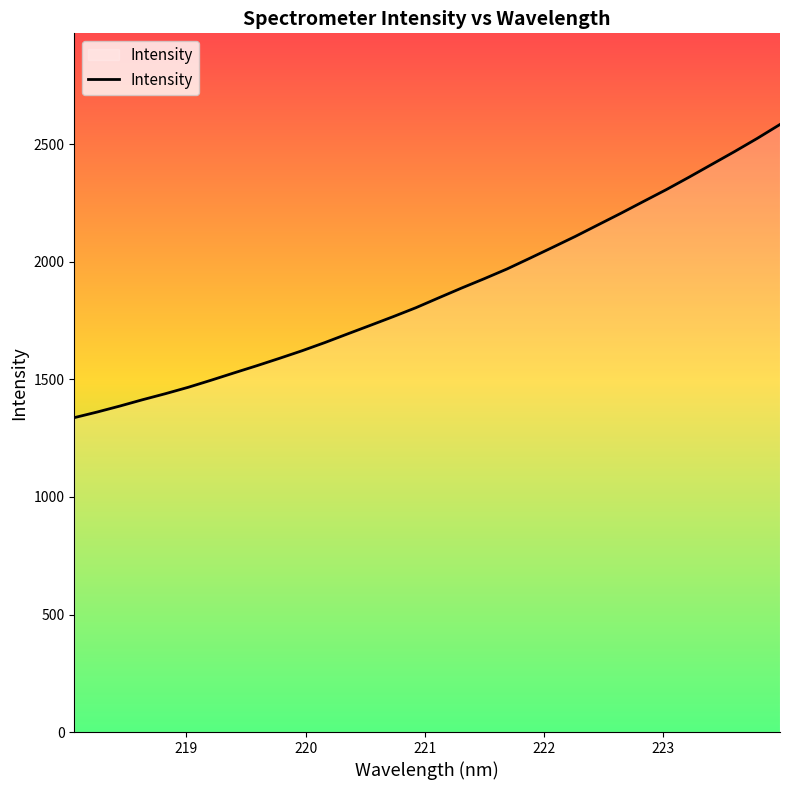

How many lines are shown in the chart?

1